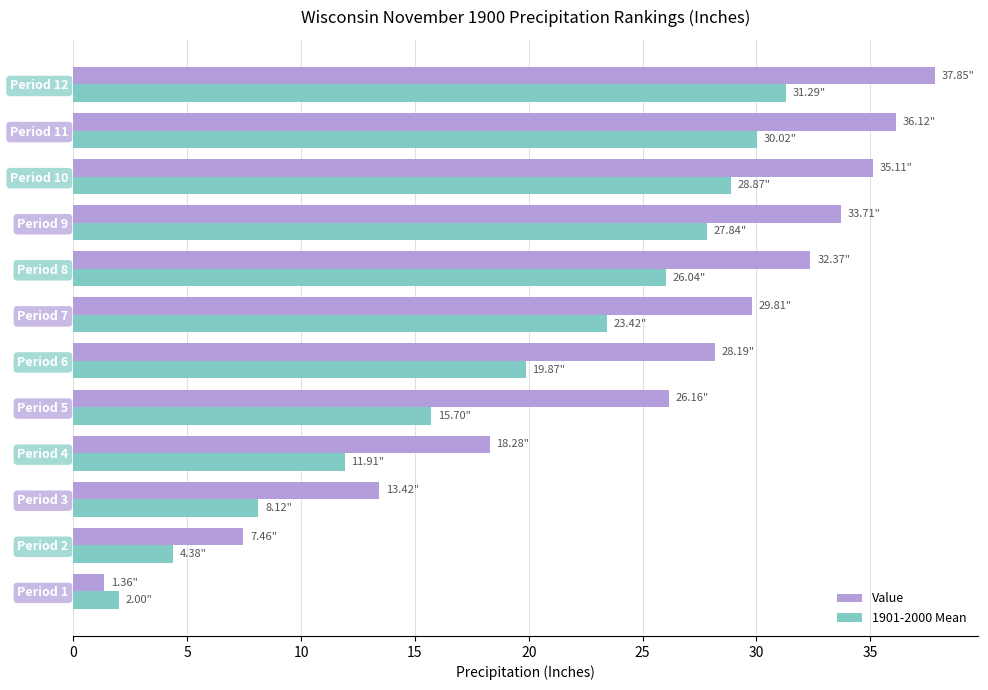

What are all the series names shown in the legend?

Value, 1901-2000 Mean